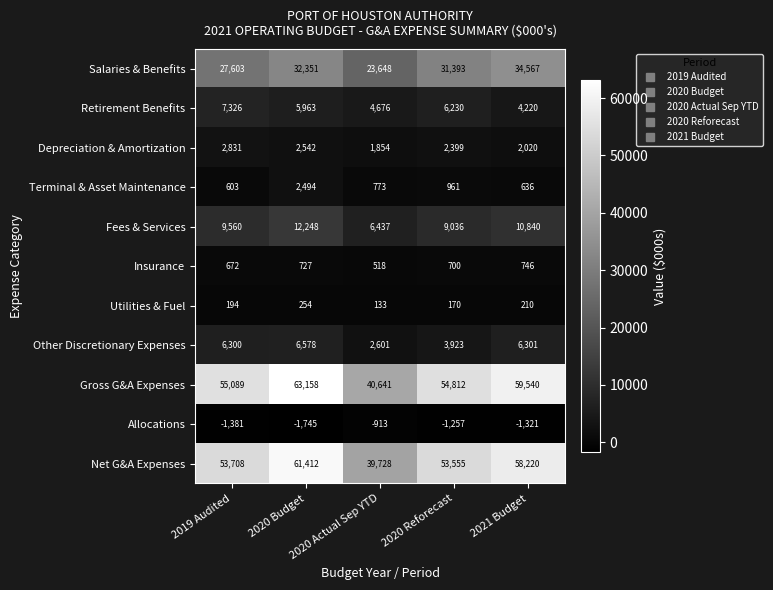

Which series has the largest total across all categories?

Gross G&A Expenses